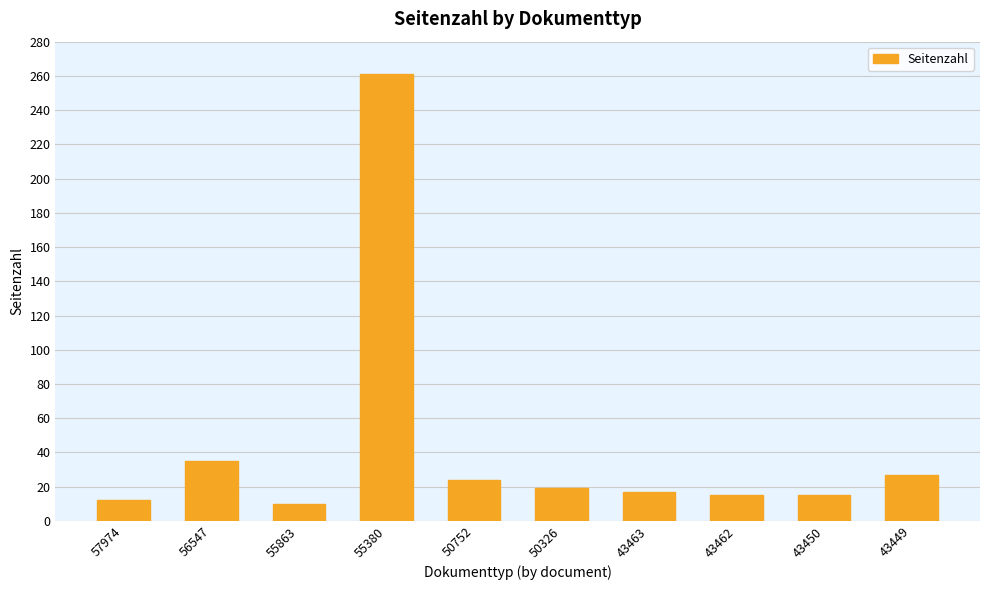

How many distinct data groups are displayed?

1